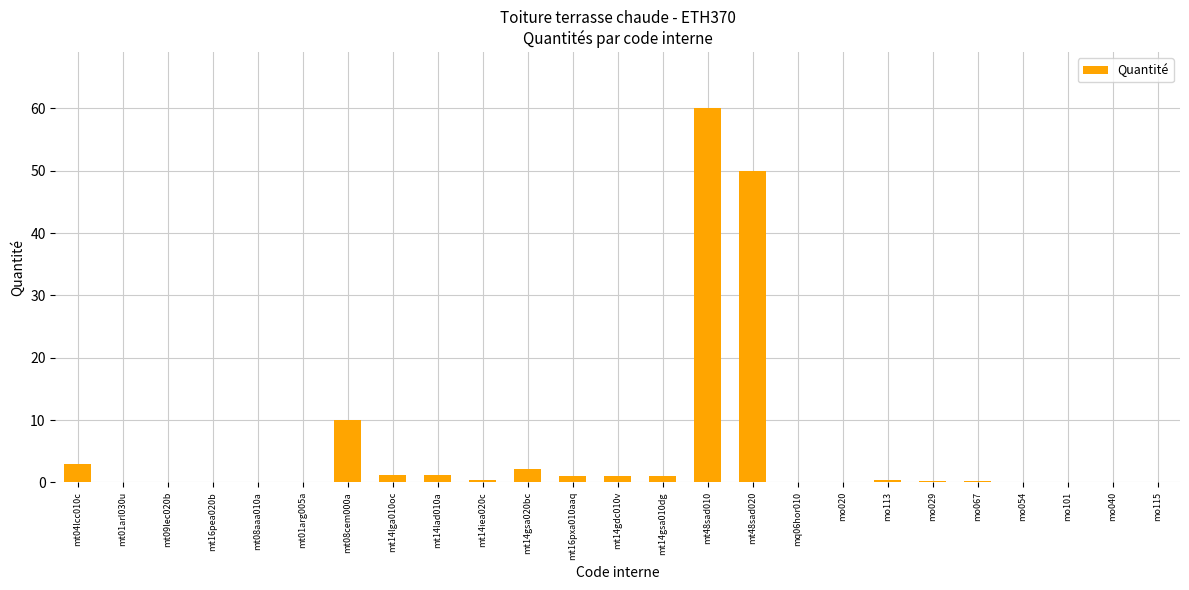

The chart shows a value of 0.1 at mt01arl030u. True or false?

True